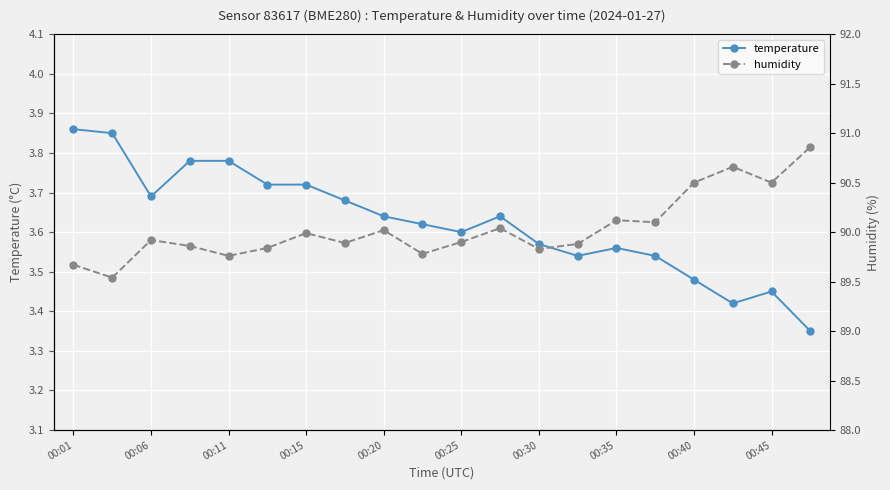

True or false: temperature has a value of 3.6 at 00:25.

True